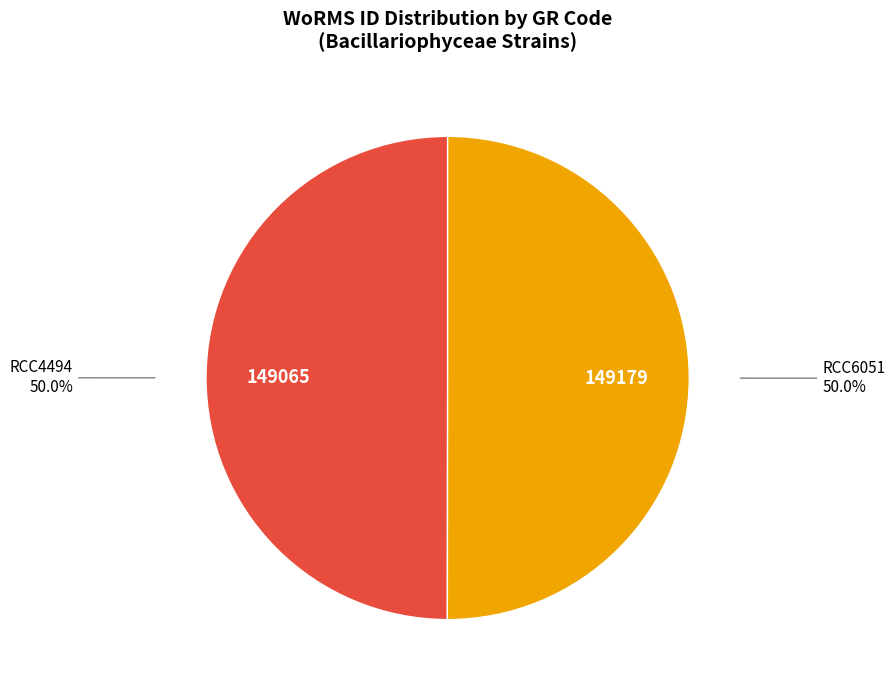

How many segments does this pie chart have?

2